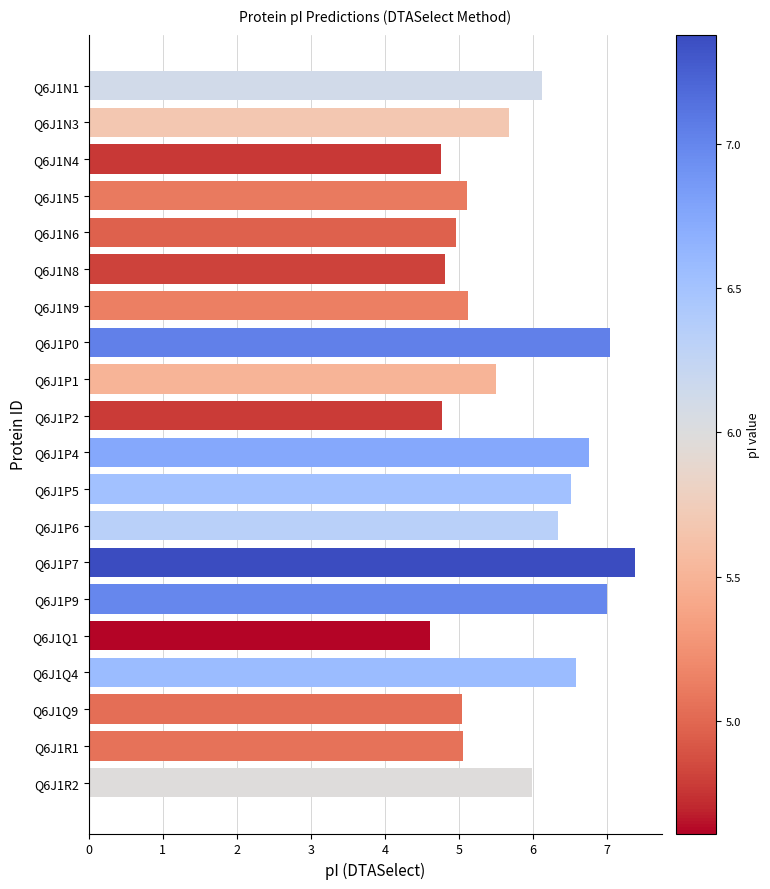

What is the difference between the maximum and minimum values?

2.8